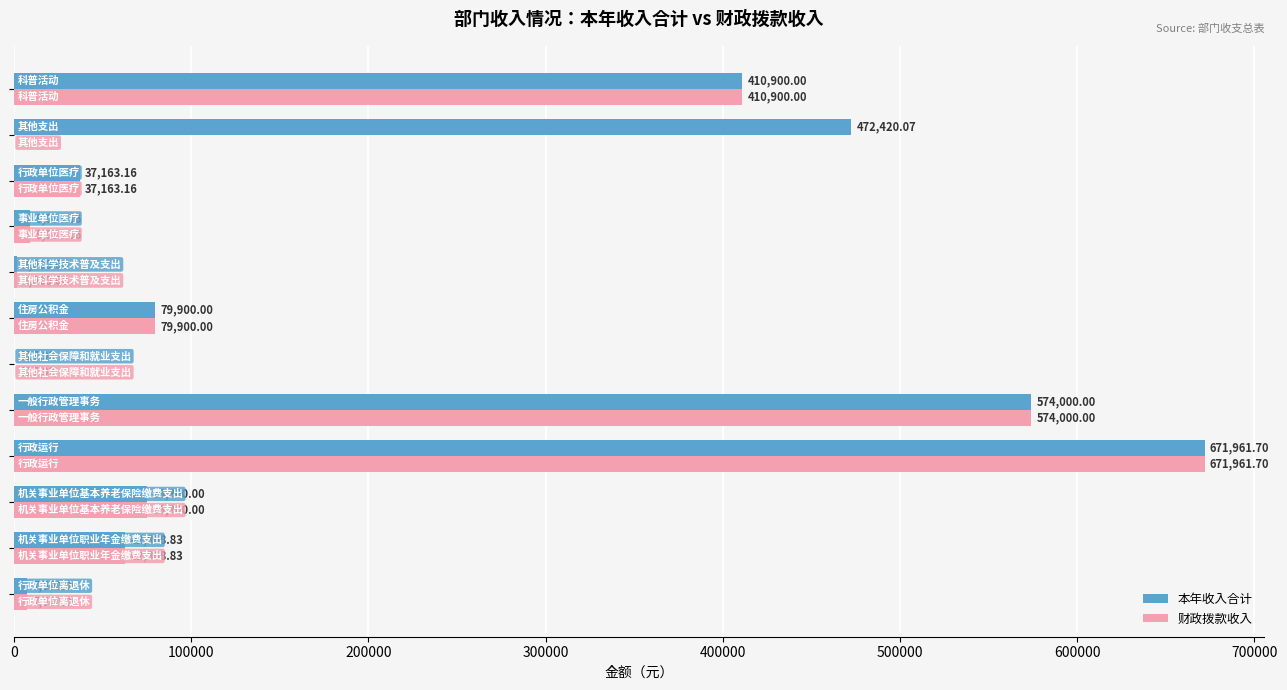

What is the highest value of the 财政拨款收入 series?

671961.7